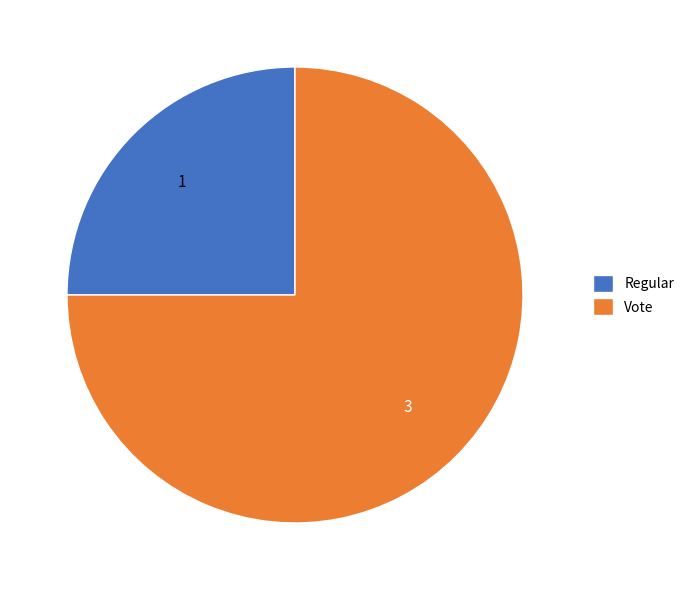

Which has a higher value, Vote or Regular?

Vote